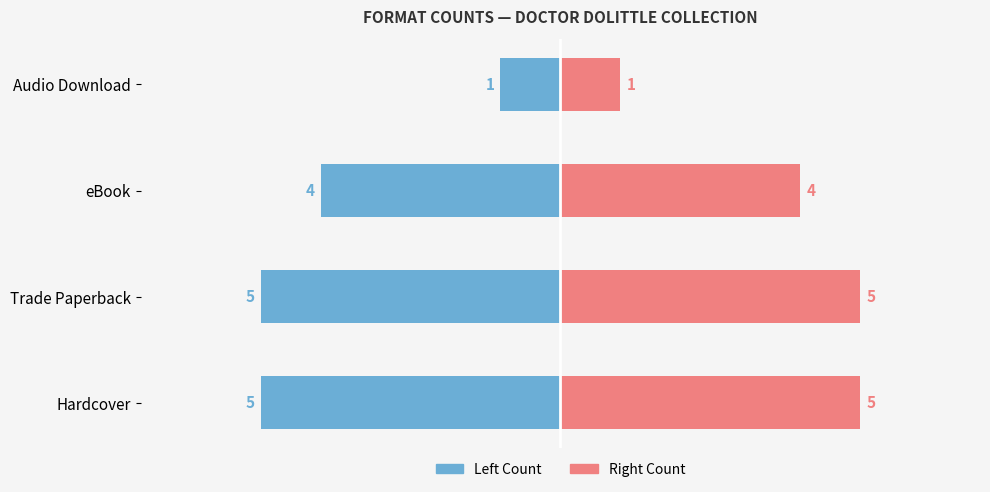

The Count (Right) series shows 7 at Hardcover. True or false?

False